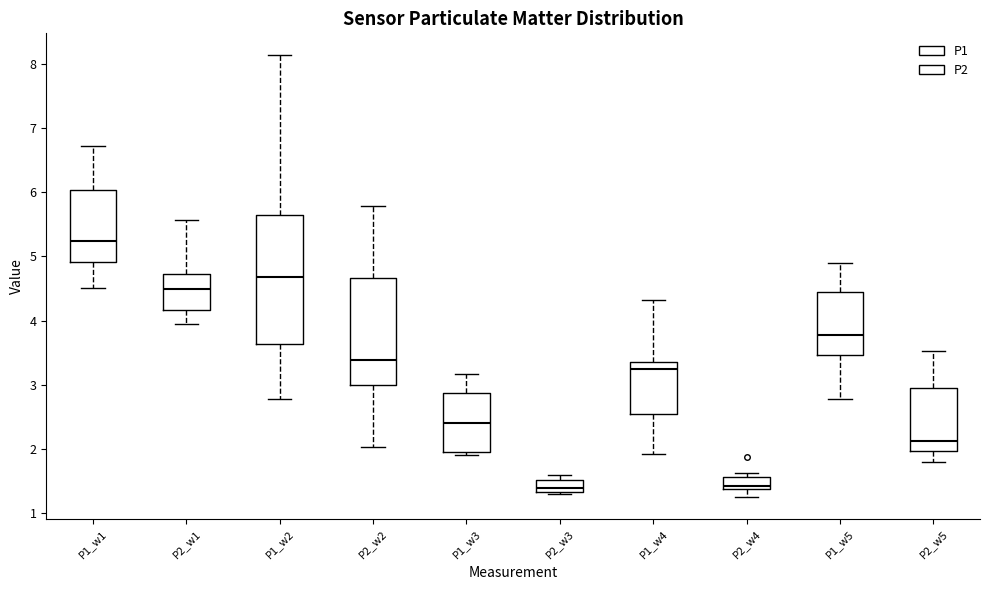

Reading left to right, read every box against the y-axis: the position of its median line, the range the box covers, and the ends of its whiskers. The values are not printed on the chart, so give them approximately, as read against the axis.

P1_w1: median 5.2, box 4.9 to 6.0, whiskers 4.5 to 6.7
P2_w1: median 4.5, box 4.2 to 4.7, whiskers 4.0 to 5.6
P1_w2: median 4.7, box 3.6 to 5.6, whiskers 2.8 to 8.1
P2_w2: median 3.4, box 3.0 to 4.7, whiskers 2.0 to 5.8
P1_w3: median 2.4, box 2.0 to 2.9, whiskers 1.9 to 3.2
P2_w3: median 1.4, box 1.3 to 1.5, whiskers 1.3 to 1.6
P1_w4: median 3.3 (just below the box's upper edge), box 2.6 to 3.3, whiskers 1.9 to 4.3
P2_w4: median 1.4 (just above the box's lower edge), box 1.4 to 1.6, whiskers 1.3 to 1.6 (just above the box's upper edge)
P1_w5: median 3.8, box 3.5 to 4.4, whiskers 2.8 to 4.9
P2_w5: median 2.1, box 2.0 to 2.9, whiskers 1.8 to 3.5